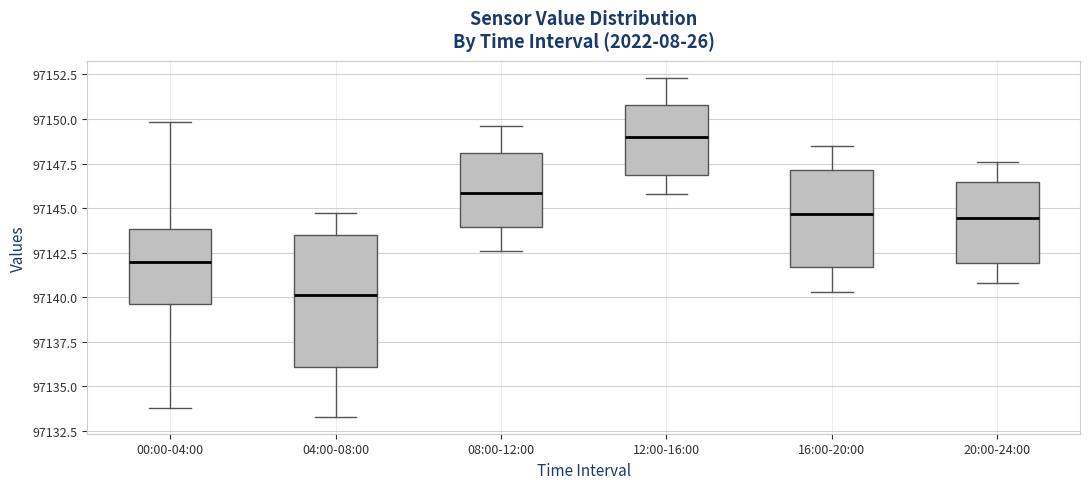

Which box has the highest median line?

12:00-16:00